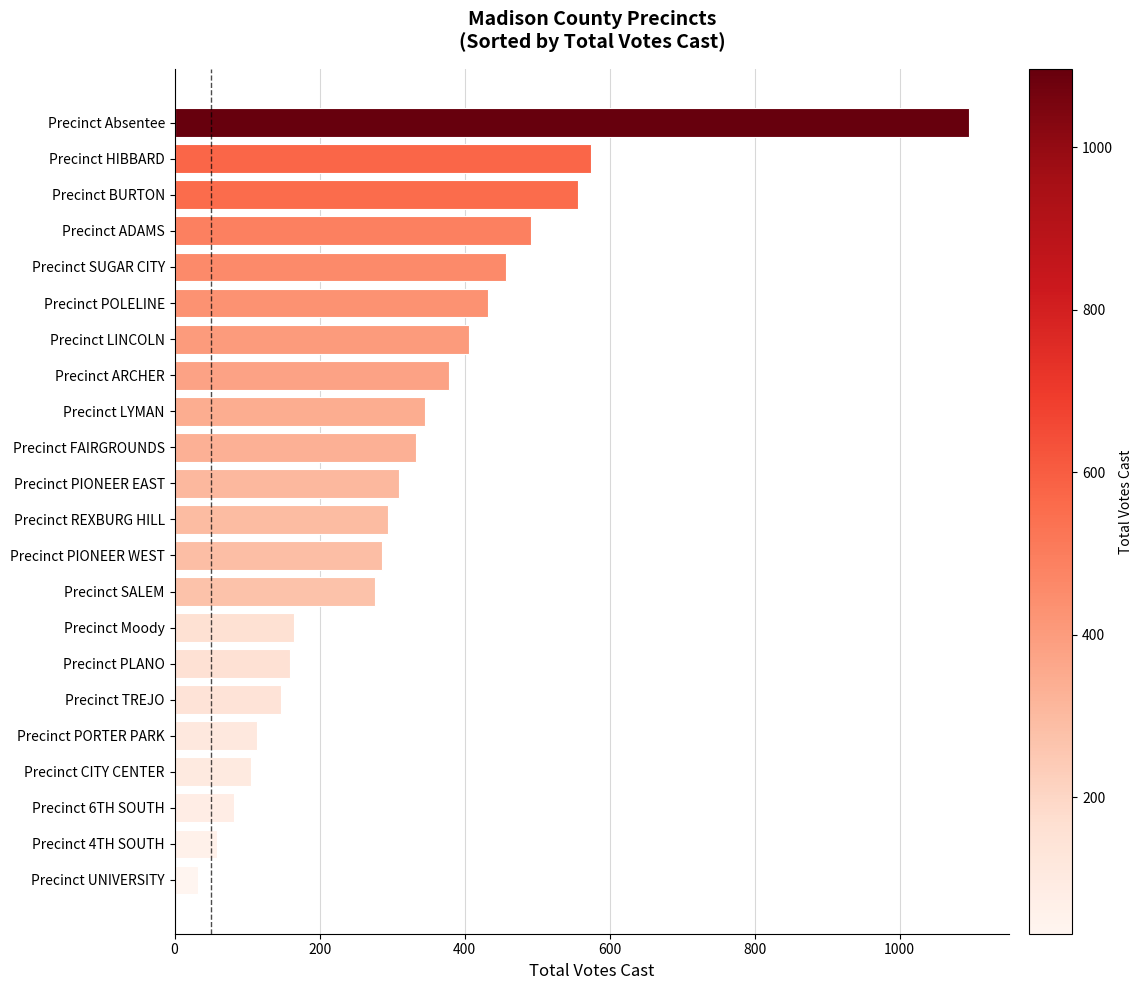

What is the approximate value at Precinct SUGAR CITY?

457